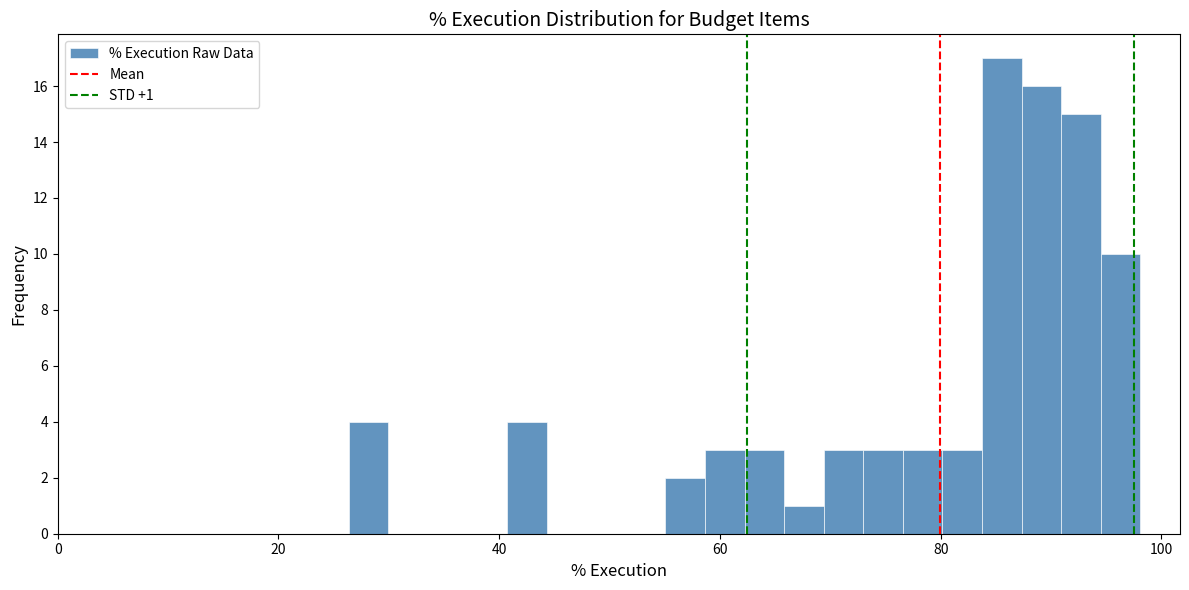

Around what value on the x-axis is the tallest bar? Give the approximate position of its centre, as read against the axis.

86